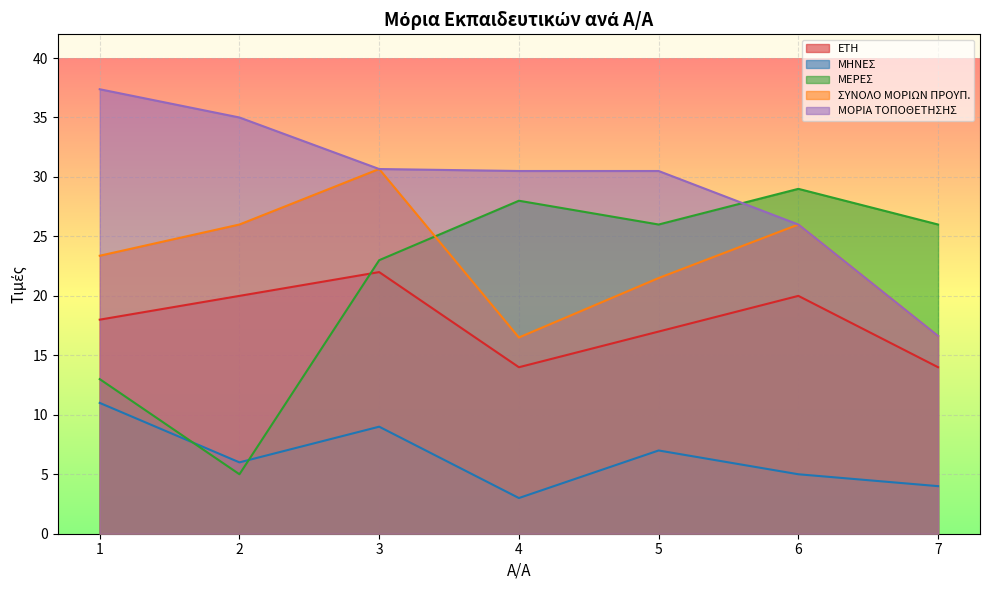

In ΜΗΝΕΣ, how many points are lower than both neighbors (excluding endpoints)?

2